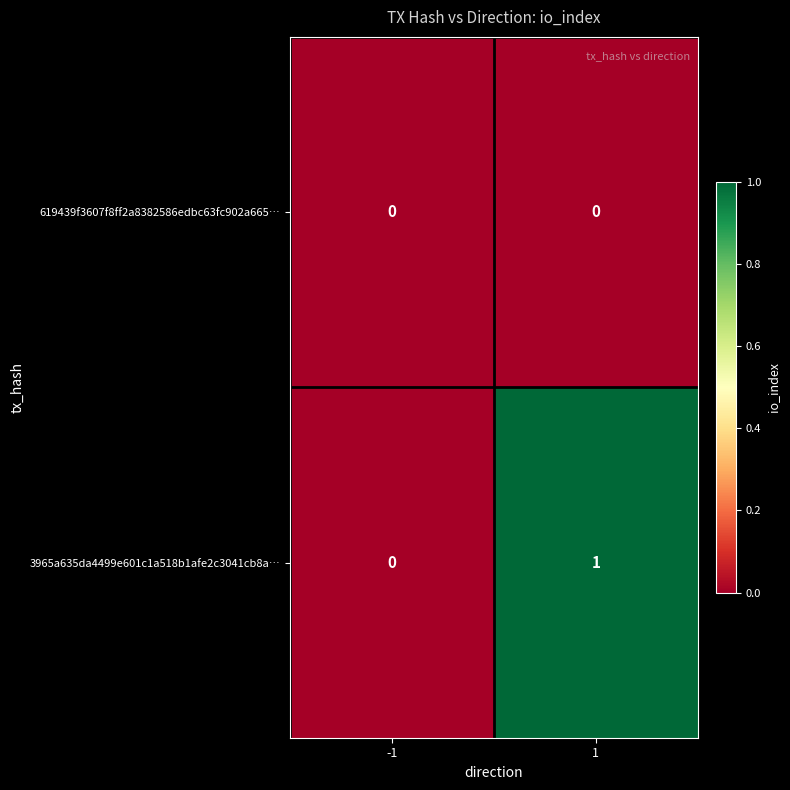

What is the difference between the highest and lowest values at 1?

1